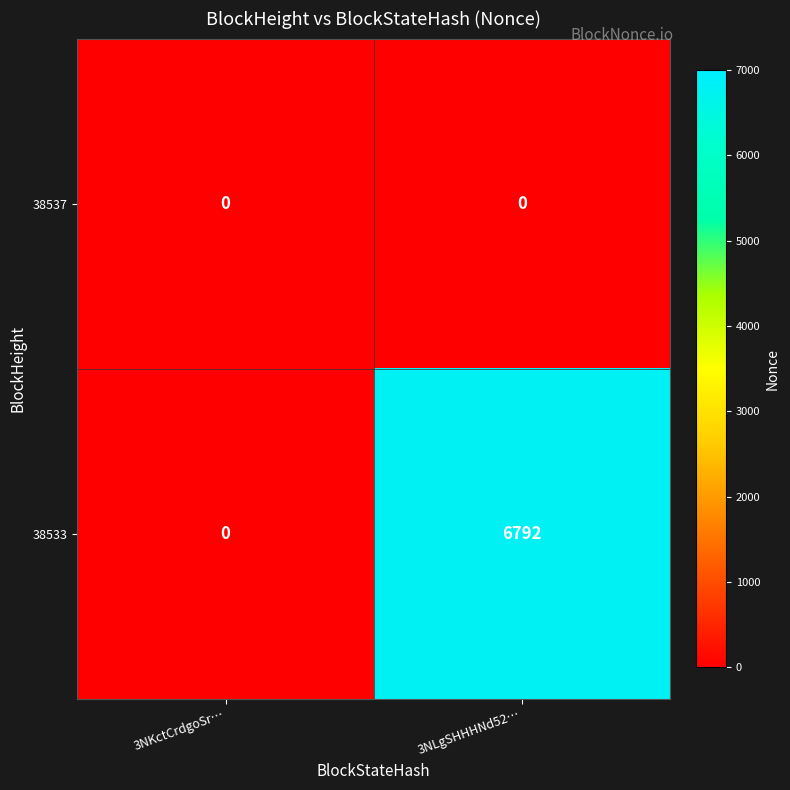

What is the sum of the 38533 values at 3NKctCrdgoSr… and 3NLgSHHHNd52…?

6792